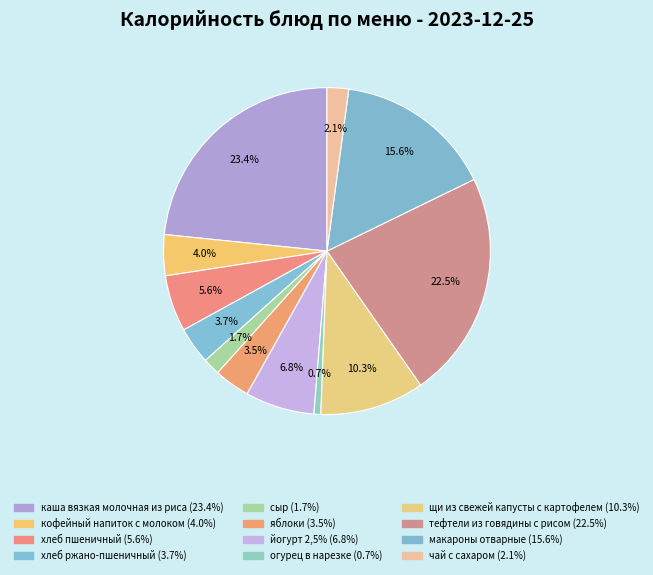

Rank the categories by value from lowest to highest.

огурец в нарезке, сыр, чай с сахаром, яблоки, хлеб ржано-пшеничный, кофейный напиток с молоком, хлеб пшеничный, йогурт 2,5%, щи из свежей капусты с картофелем, макароны отварные, тефтели из говядины с рисом, каша вязкая молочная из риса